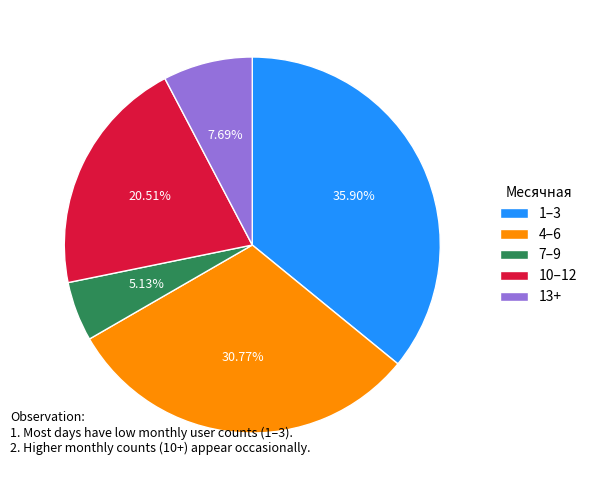

Does 4–6 represent more than half of the total?

No